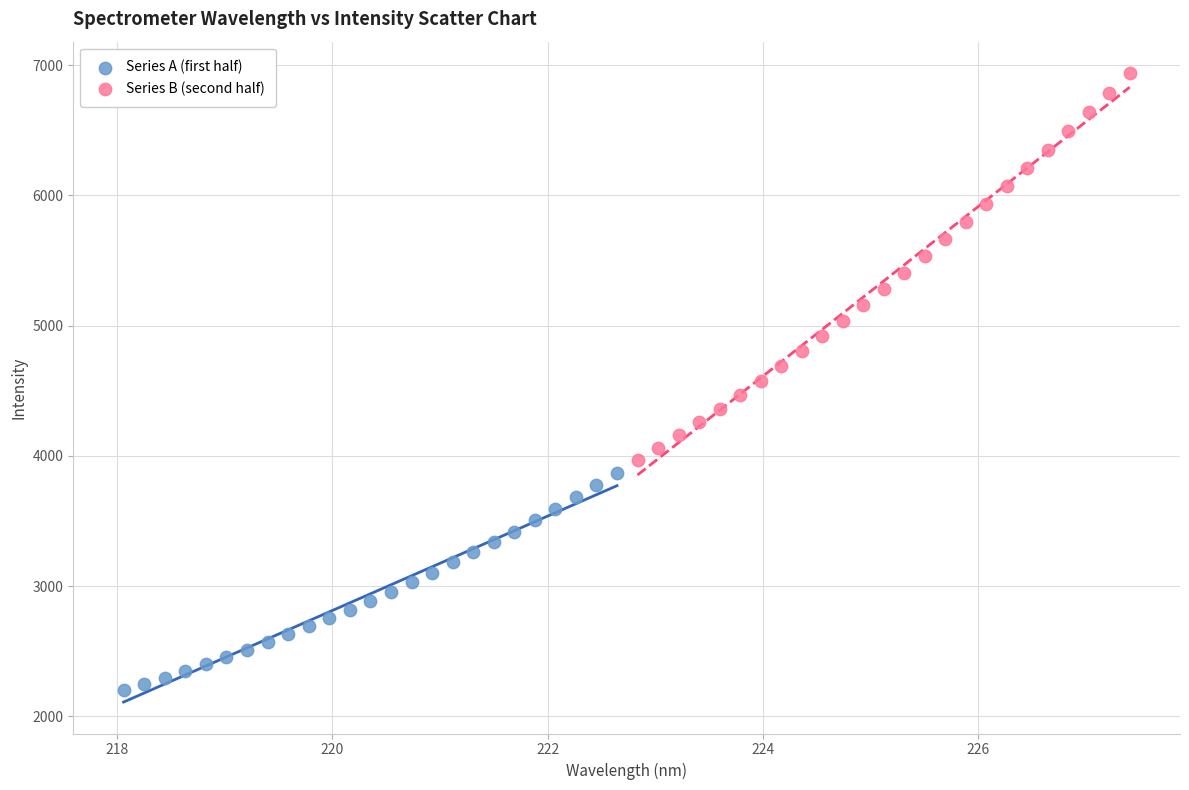

Which series has the widest spread of Y values?

Series B (second half)